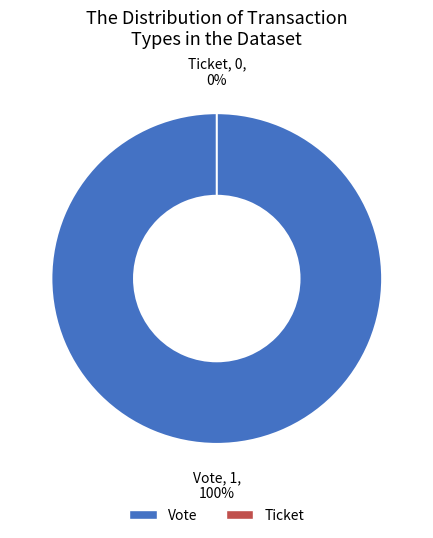

Which has a higher value, Ticket or Vote?

Vote